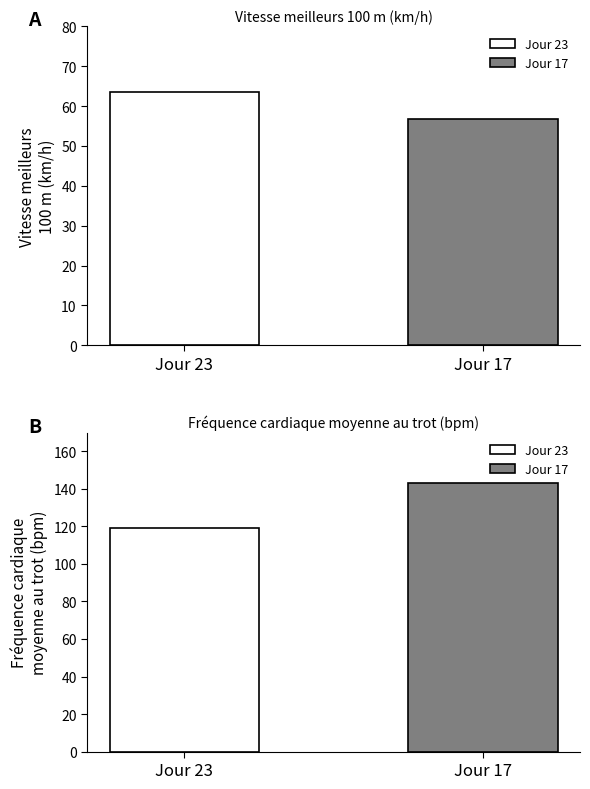

Rank the categories by Vitesse meilleurs 100 m (km/h) value from lowest to highest.

Jour 17, Jour 23